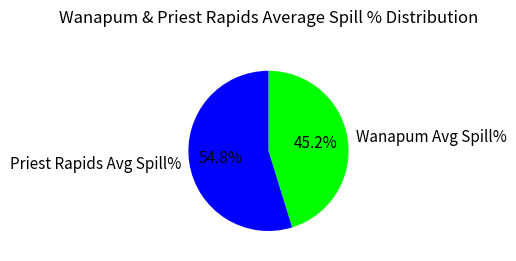

Combined, what portion of the pie is Wanapum Avg Spill% and Priest Rapids Avg Spill%?

100.0%